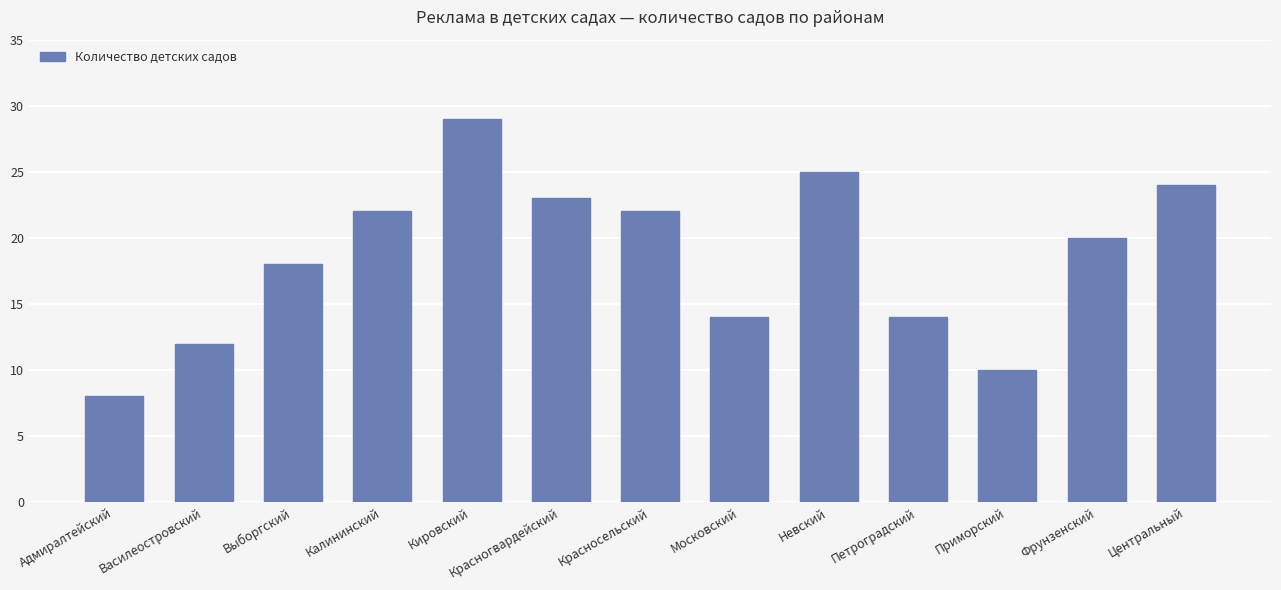

What is the greatest value displayed?

29